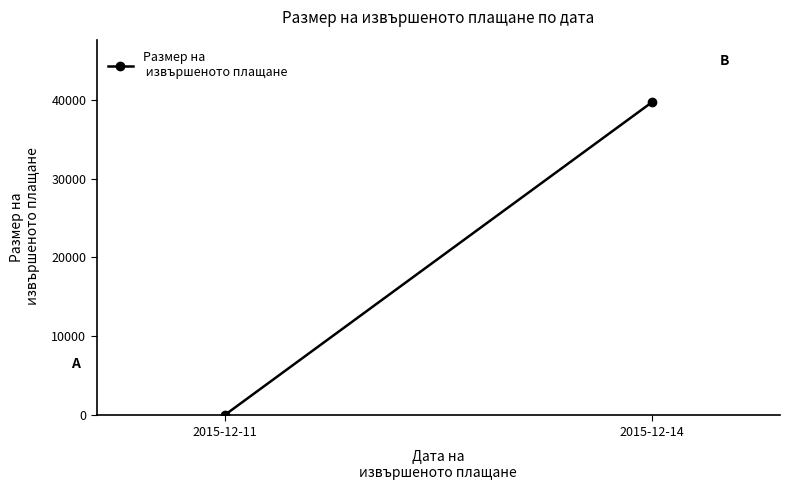

What is the smallest value displayed?

39.7